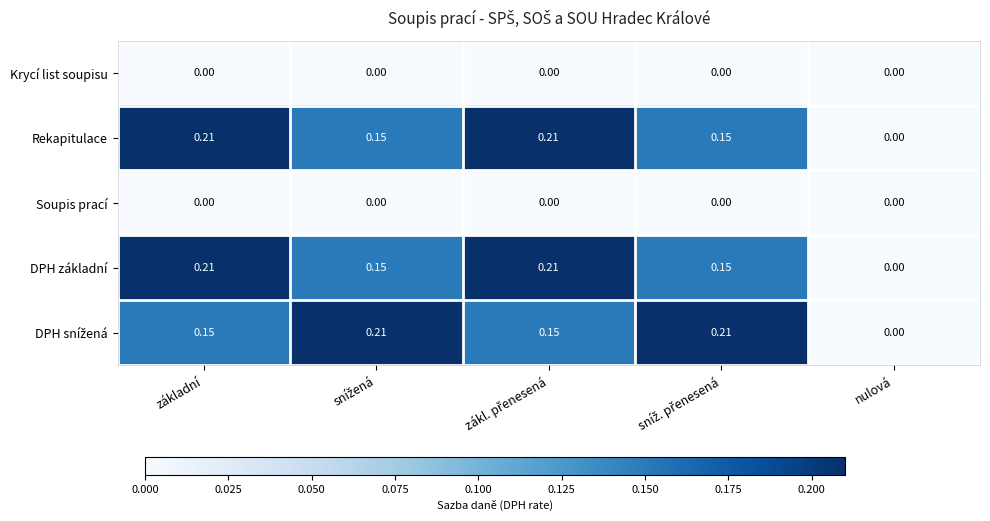

Count the number of categories in the chart.

5